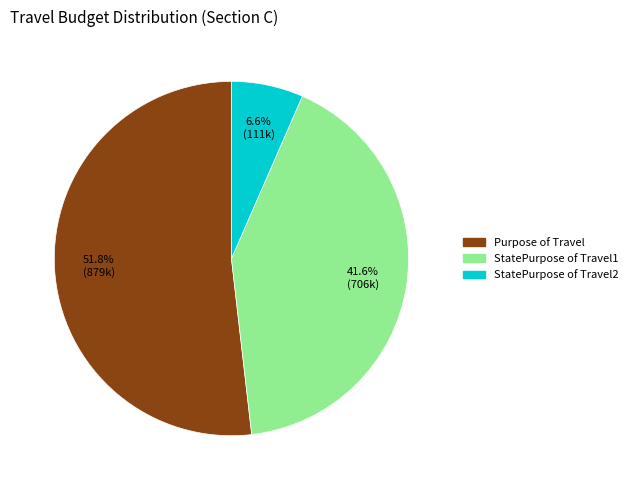

Which category has the biggest portion of the pie?

Purpose of Travel